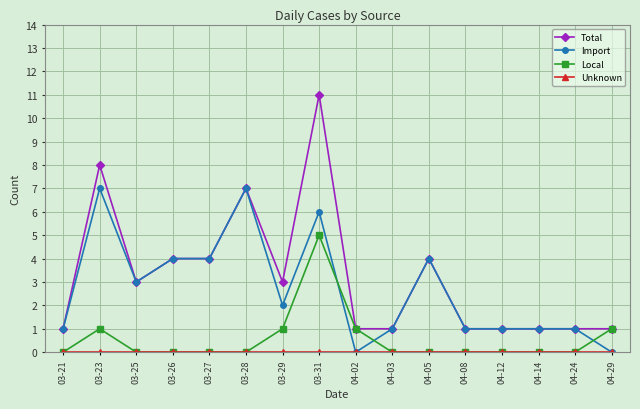

Read the Import value at 03-27.

4